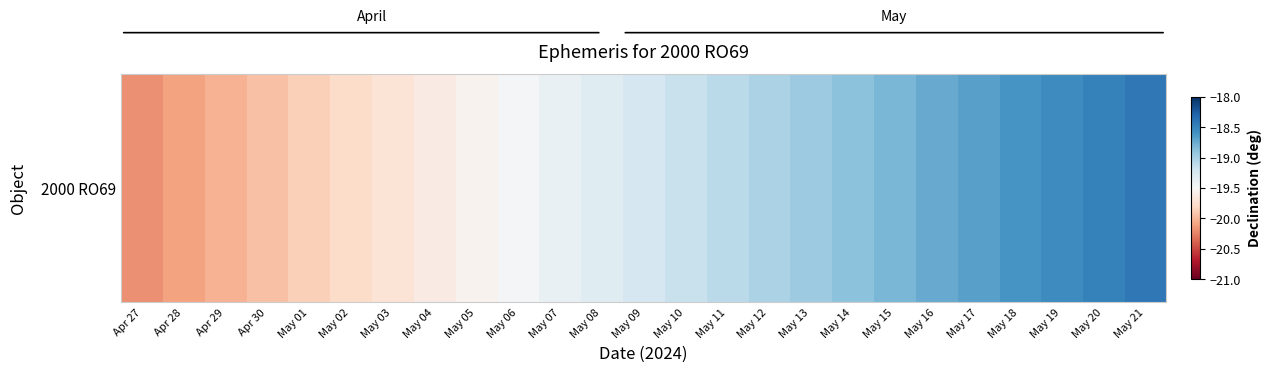

Count the number of data series in this chart.

1